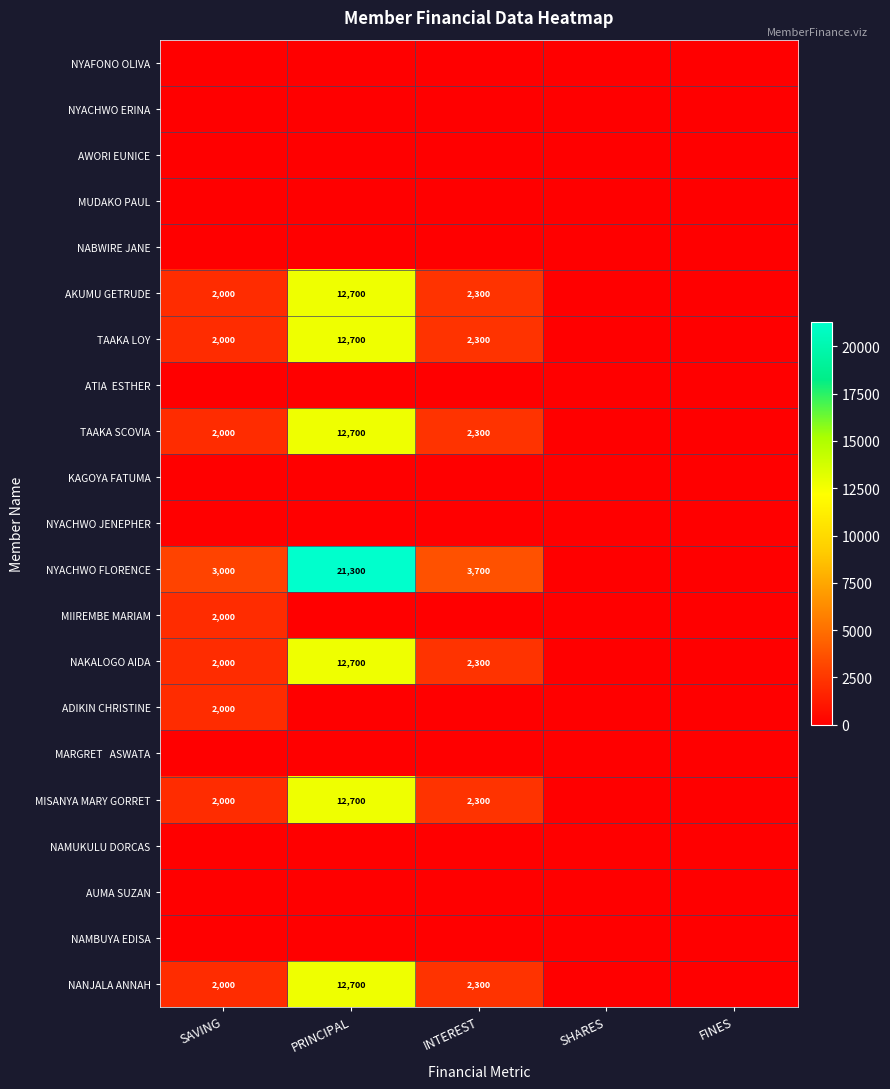

At which category is the sum across all series the highest?

PRINCIPAL